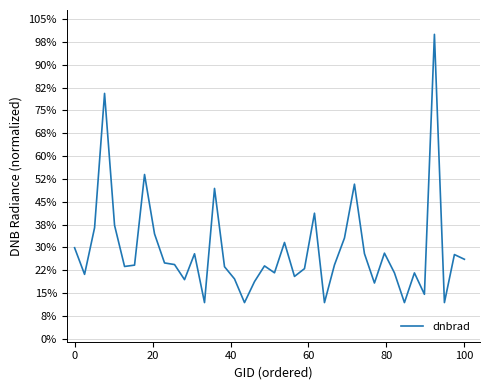

Reading right to left, extract all data points from this chart.

0.3	0.3	0.1	1.0	0.1	0.2	0.1	0.2	0.3	0.2	0.3	0.5	0.3	0.2	0.1	0.4	0.2	0.2	0.3	0.2	0.2	0.2	0.1	0.2	0.2	0.5	0.1	0.3	0.2	0.2	0.2	0.3	0.5	0.2	0.2	0.4	0.8	0.4	0.2	0.3